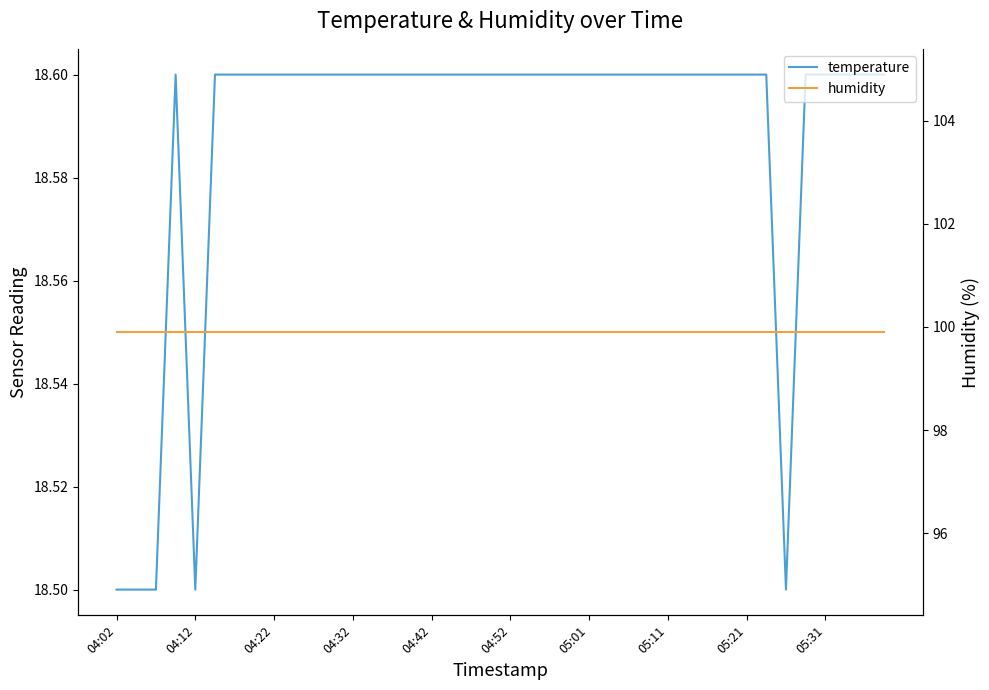

What are all the series names shown in the legend?

temperature, humidity